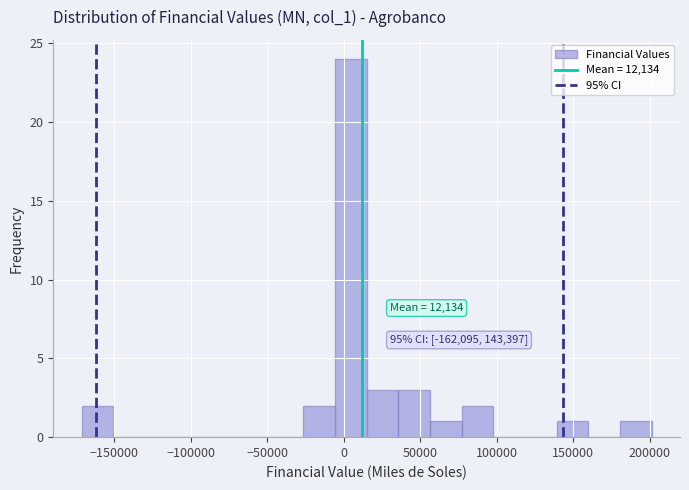

Over which range of the x-axis is the bar tallest?

-5000 to 15000